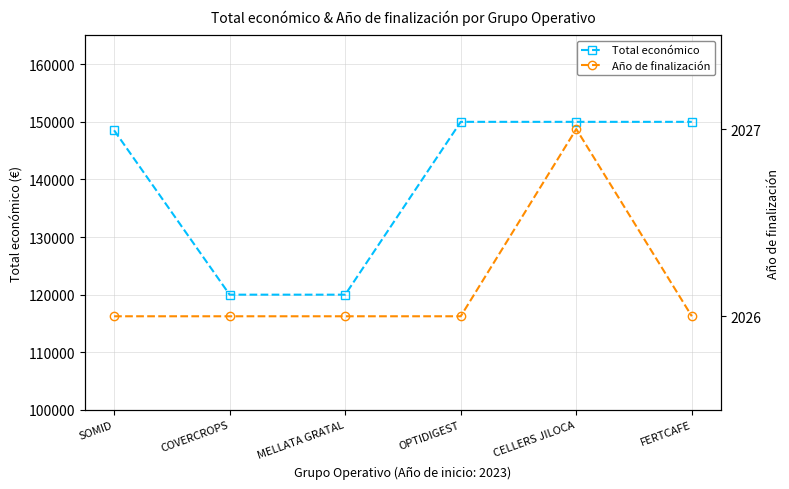

The value of Total económico at MELLATA GRATAL is 120000. True or false?

True